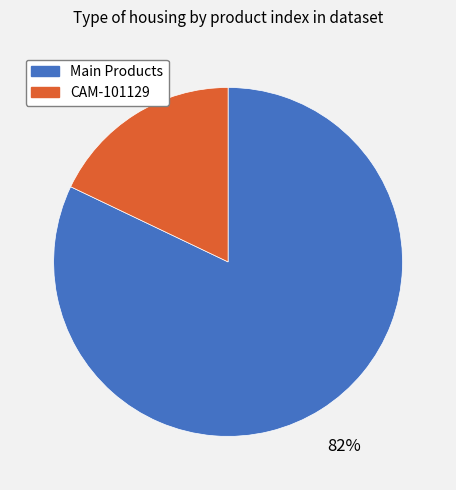

To the nearest percent, what is the average slice percentage?

50%